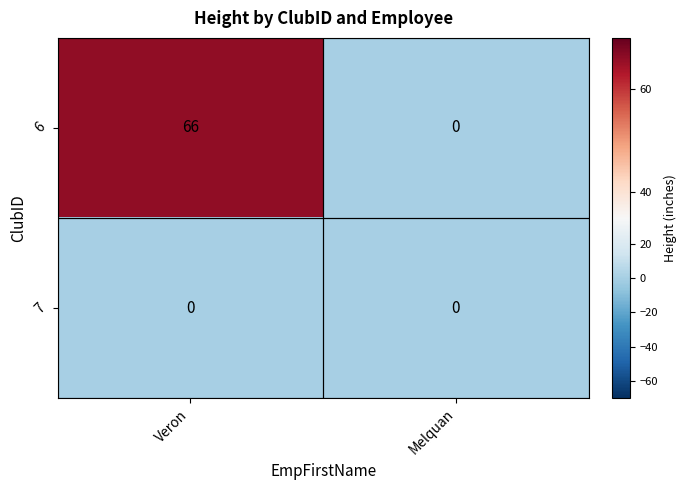

How many positive values does the 6 series have?

1